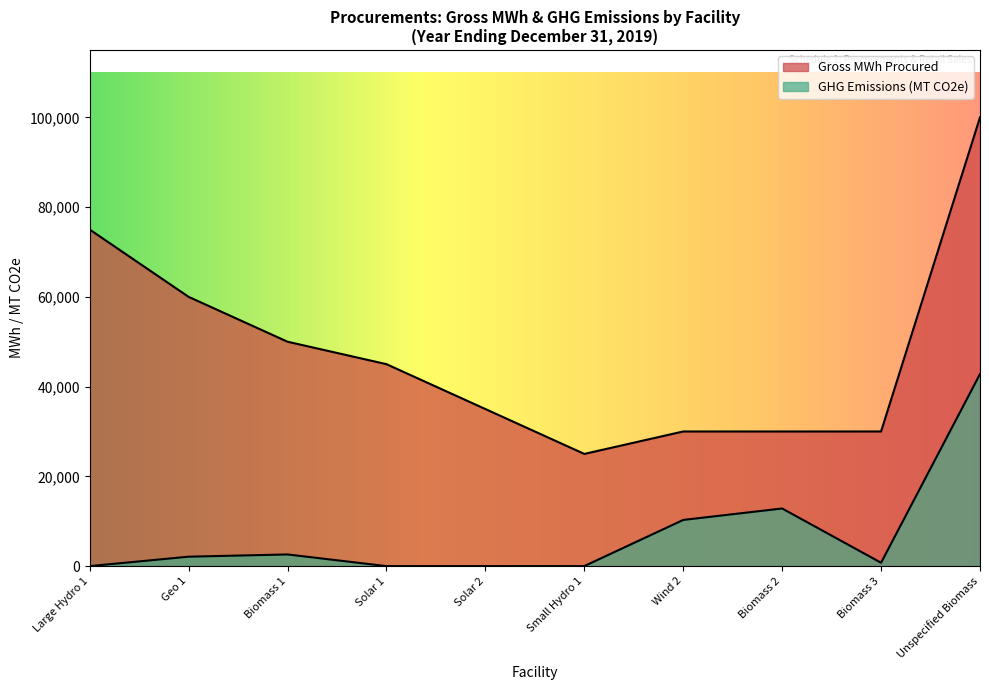

Which category has the lowest value across all series?

Large Hydro 1